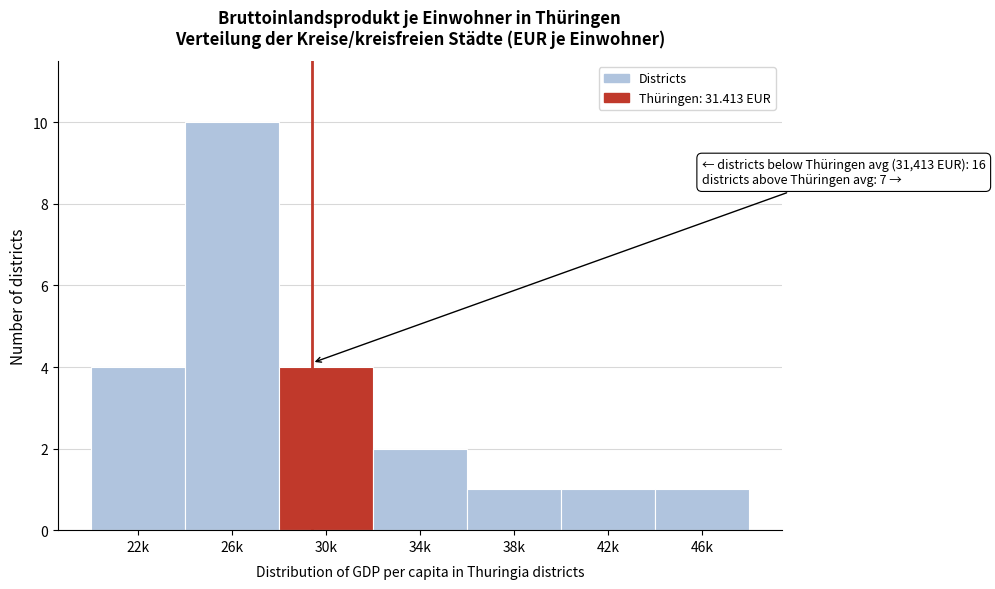

Reading right to left, what are all the values shown in this chart?

1	1	1	2	4	10	4